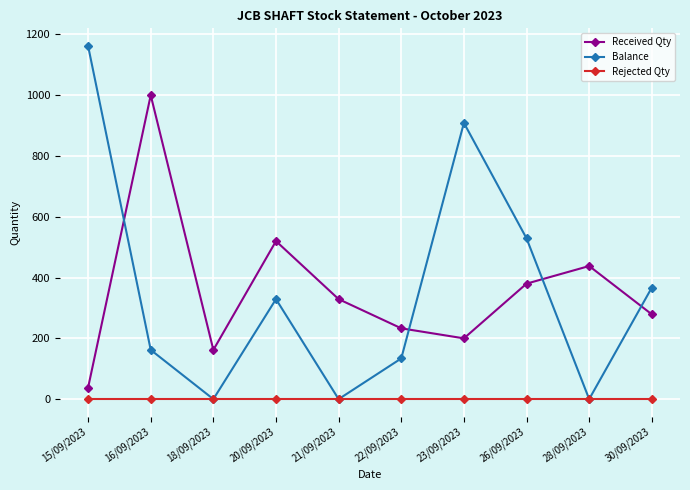

Reading left to right, extract all data points from this chart.

Received Qty: 15/09/2023=38	16/09/2023=1000	18/09/2023=162	20/09/2023=520	21/09/2023=329	22/09/2023=233	23/09/2023=200	26/09/2023=380	28/09/2023=438	30/09/2023=279
Balance: 15/09/2023=1162	16/09/2023=162	18/09/2023=0	20/09/2023=329	21/09/2023=0	22/09/2023=134	23/09/2023=909	26/09/2023=529	28/09/2023=0	30/09/2023=367
Rejected Qty: 15/09/2023=0	16/09/2023=0	18/09/2023=0	20/09/2023=0	21/09/2023=0	22/09/2023=0	23/09/2023=0	26/09/2023=0	28/09/2023=0	30/09/2023=0